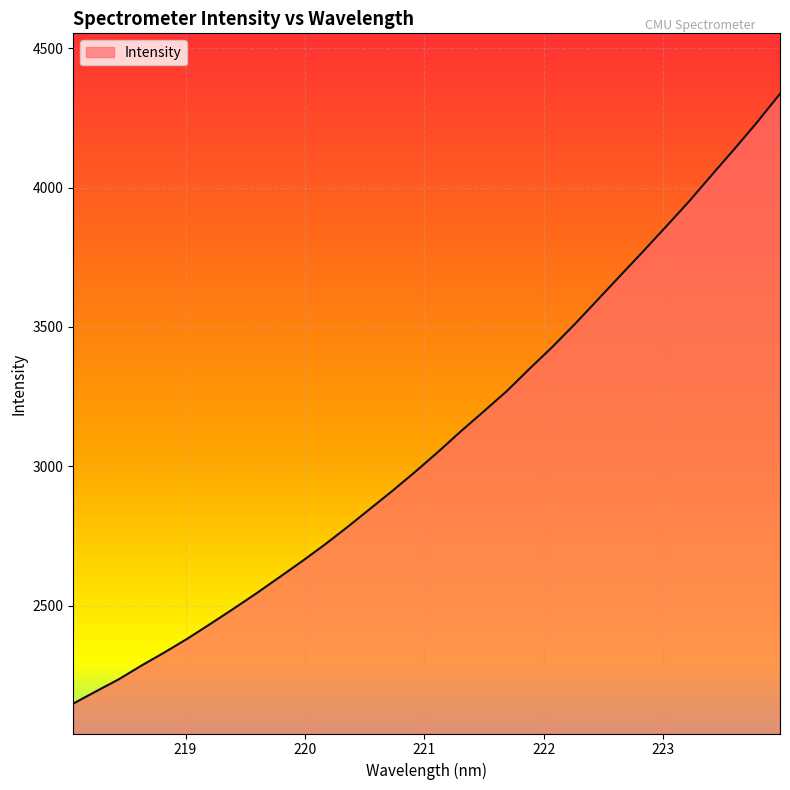

What is the smallest value displayed?

2148.6